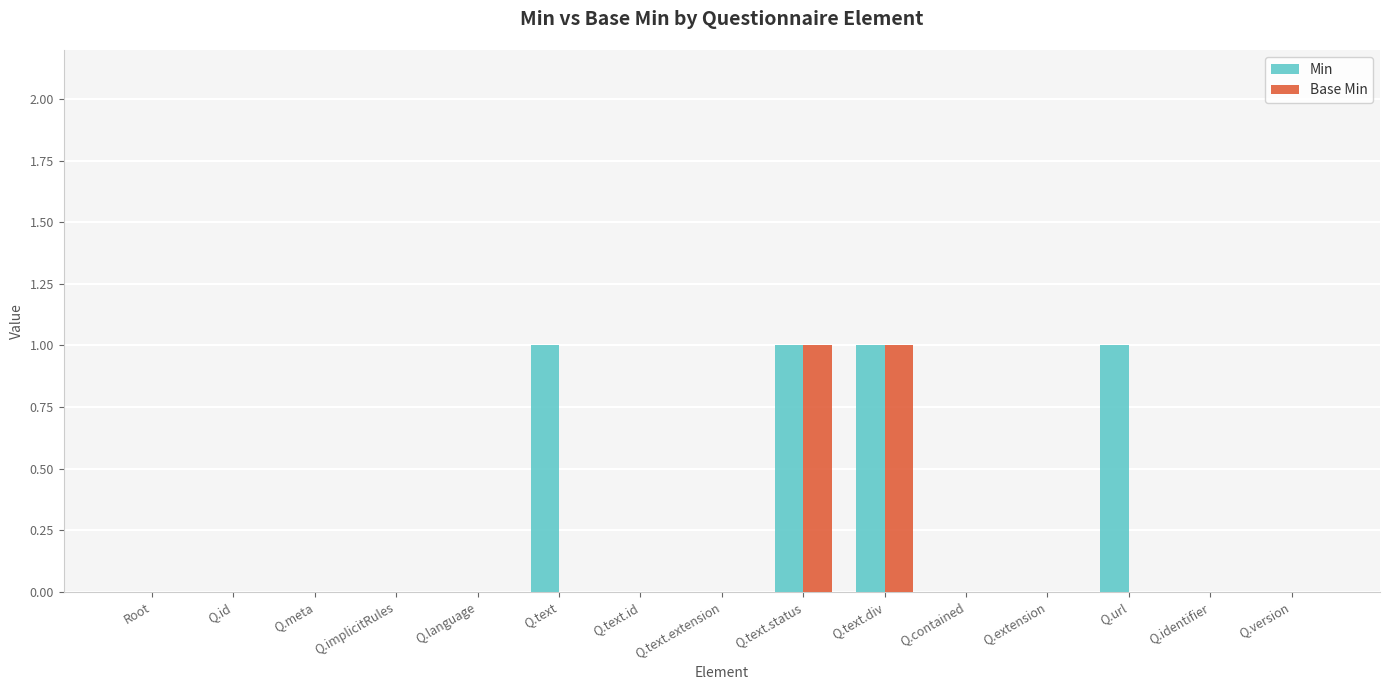

Does the chart contain stacked bars?

No